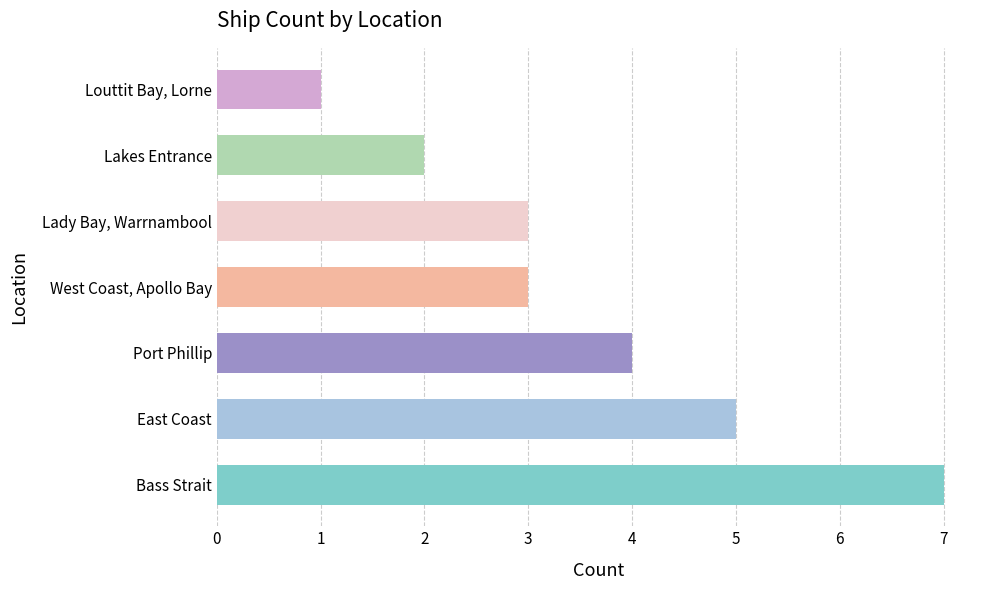

At which label is the value closest to 4?

Port Phillip